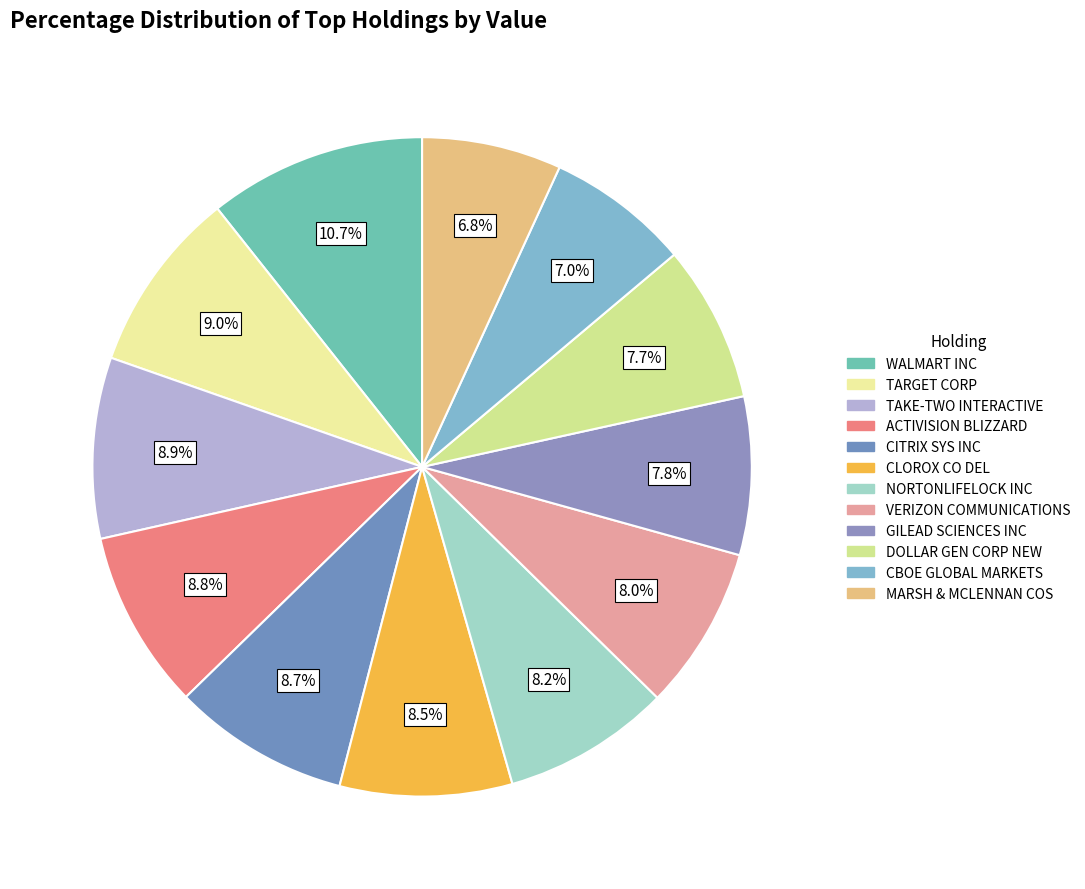

Is MARSH & MCLENNAN COS the majority of the pie?

No